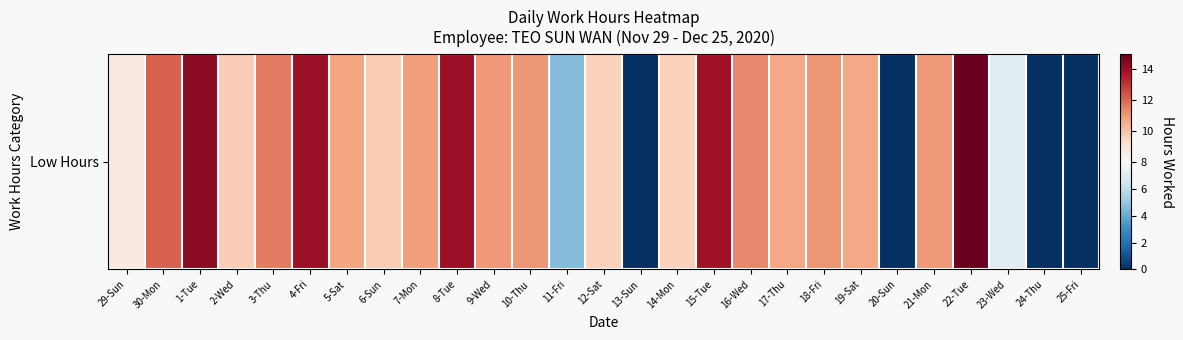

List the labels in order of value, smallest first.

13-Sun, 20-Sun, 24-Thu, 25-Fri, 11-Fri, 23-Wed, 29-Sun, 12-Sat, 14-Mon, 2-Wed, 6-Sun, 17-Thu, 19-Sat, 5-Sat, 7-Mon, 21-Mon, 9-Wed, 18-Fri, 10-Thu, 16-Wed, 3-Thu, 30-Mon, 15-Tue, 8-Tue, 4-Fri, 1-Tue, 22-Tue